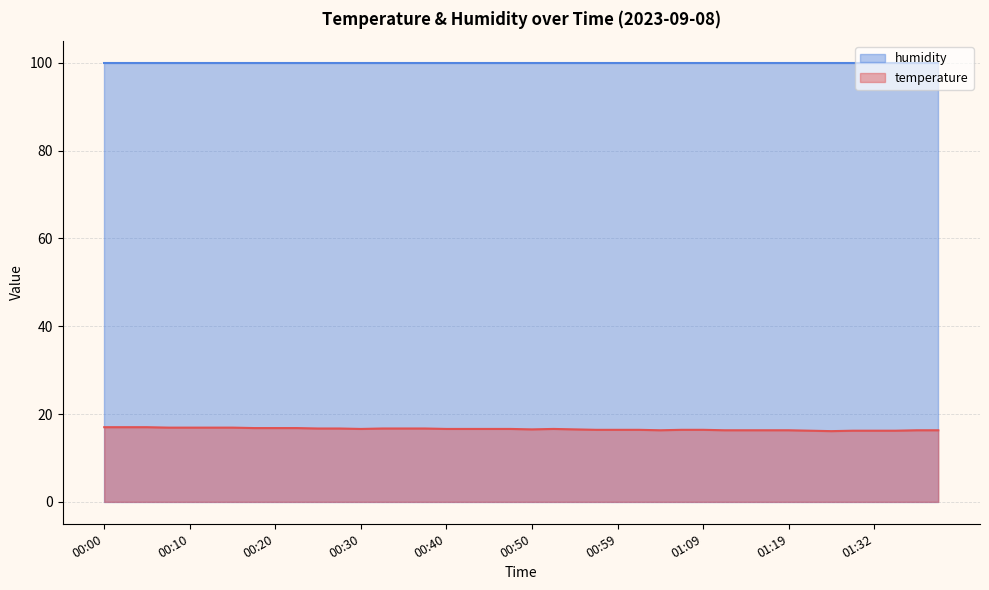

How many values are between 16 and 17?

40